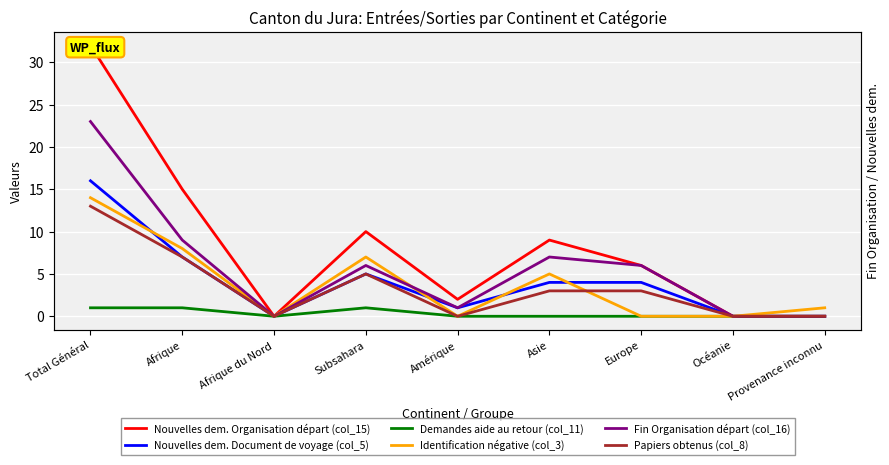

Reading left to right, list all the values displayed in this chart.

Nouvelles dem. Organisation départ (col_15): 32	15	0	10	2	9	6	0	0
Nouvelles dem. Document de voyage (col_5): 16	7	0	5	1	4	4	0	0
Demandes aide au retour (col_11): 1	1	0	1	0	0	0	0	0
Identification négative (col_3): 14	8	0	7	0	5	0	0	1
Fin Organisation départ (col_16): 23	9	0	6	1	7	6	0	0
Papiers obtenus (col_8): 13	7	0	5	0	3	3	0	0